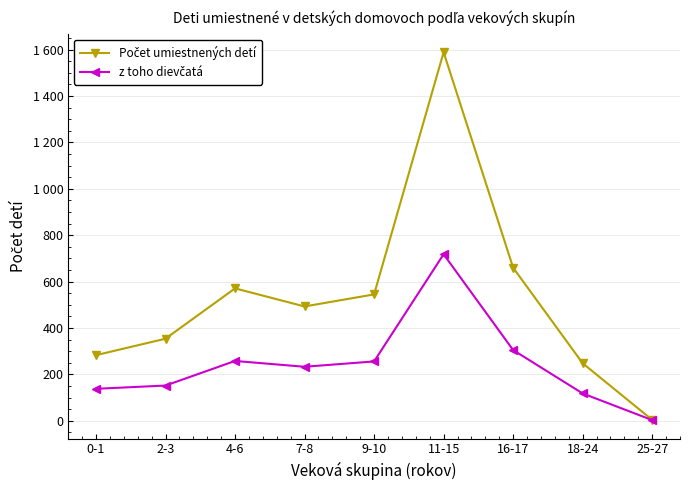

True or false: z toho dievčatá and Počet umiestnených detí intersect in this chart.

False